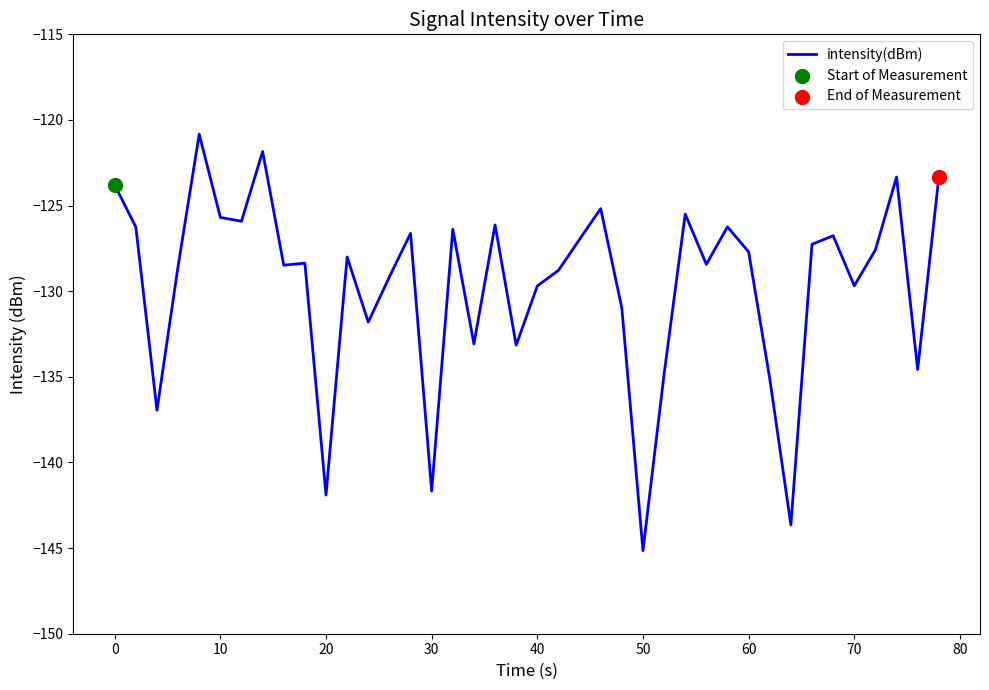

What is the smallest value displayed?

-145.1